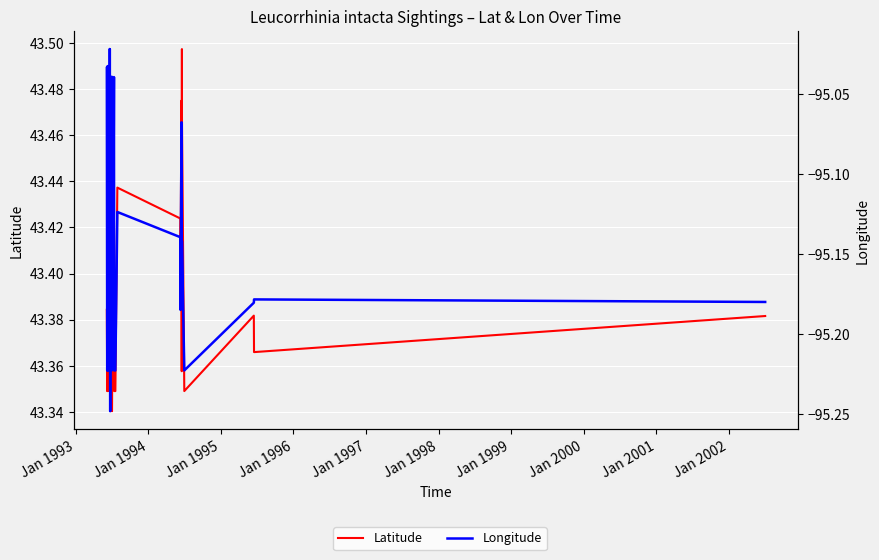

True or false: Latitude and Longitude cross at least once.

False